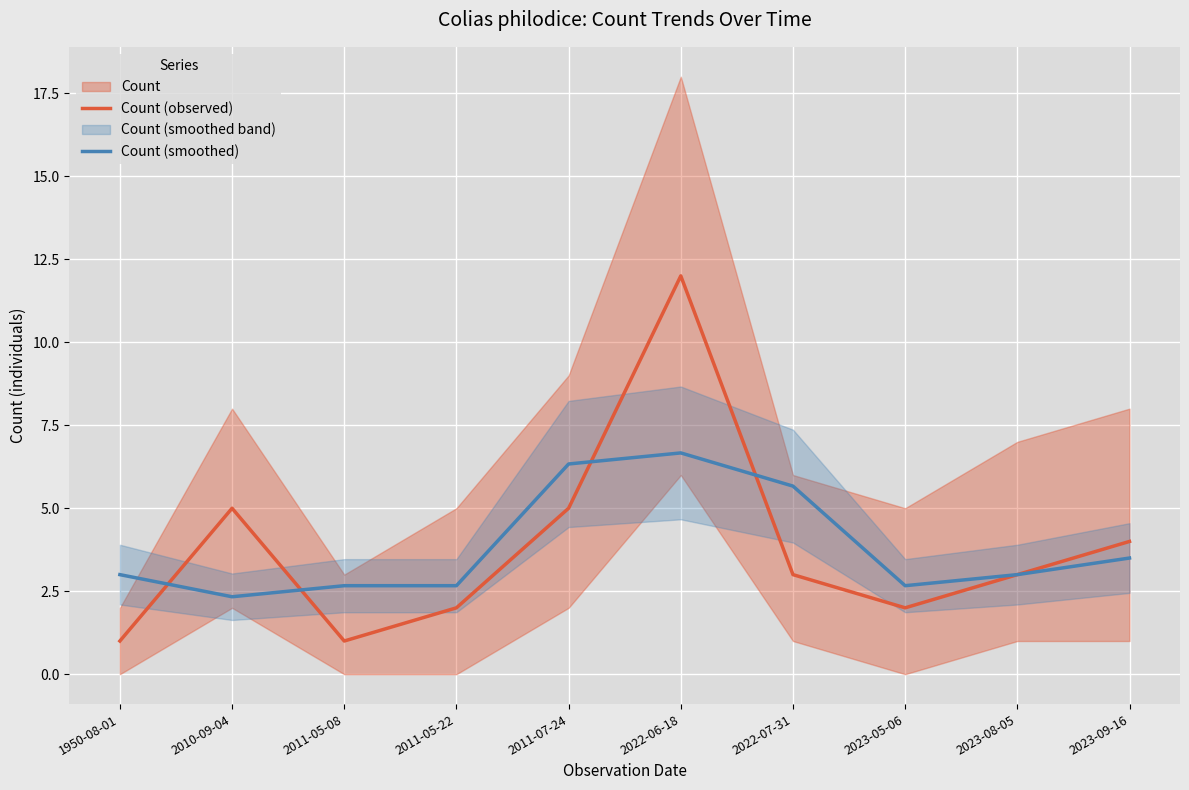

What is the difference between the second highest and minimum values in the Count (smoothed) series?

4.0